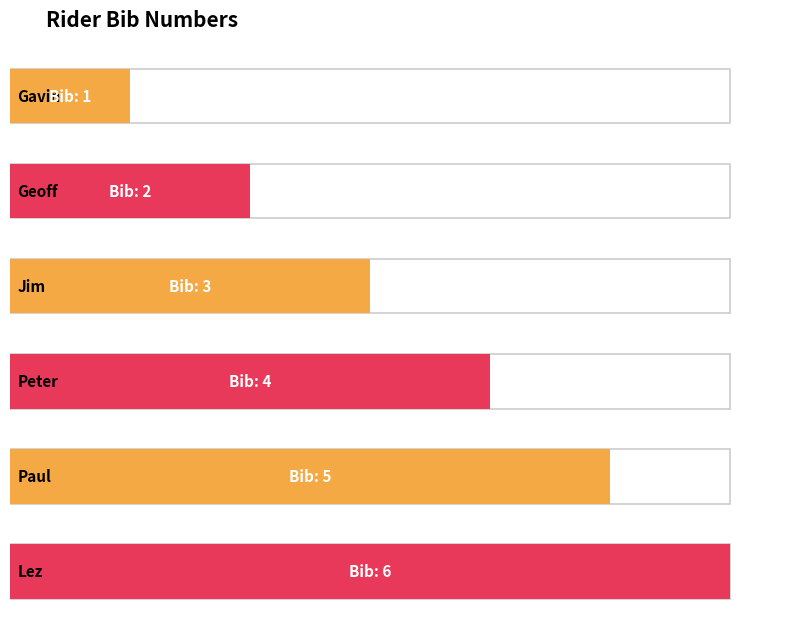

Reading left to right, list all the values displayed in this chart.

1	2	3	4	5	6